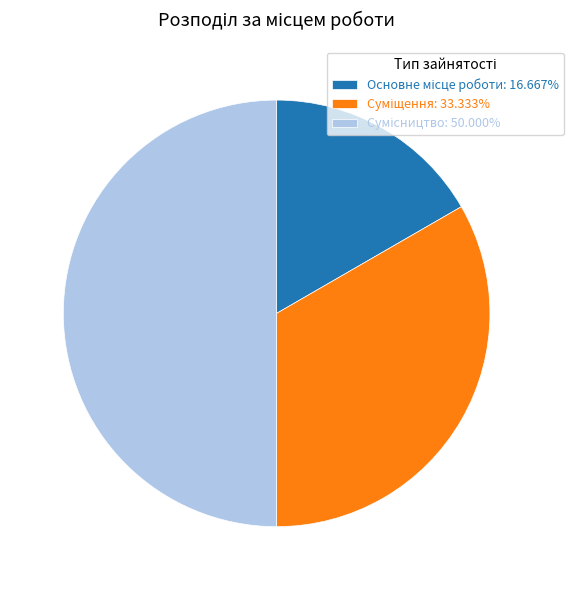

How many segments does this pie chart have?

3